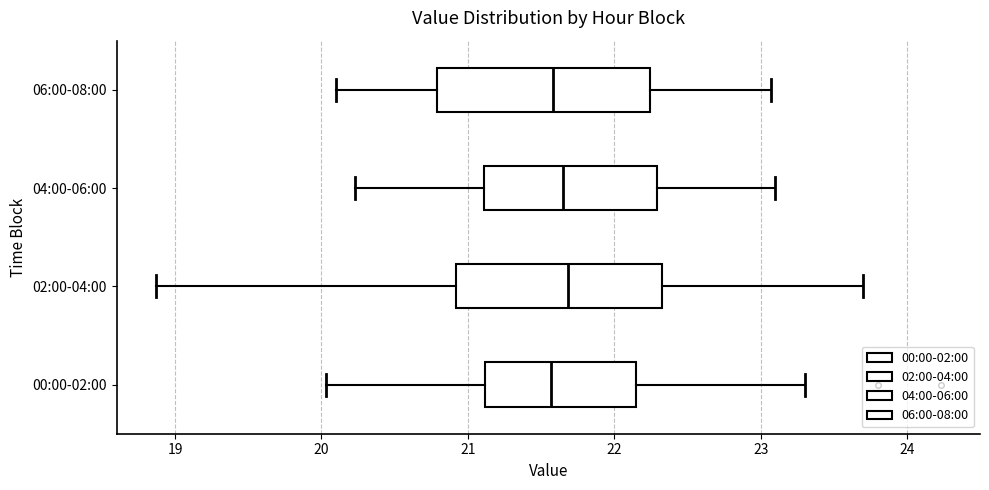

Reading bottom to top, transcribe this box plot: for each box, give where its median line is, the range the box spans, and where its two whiskers end, as read against the x-axis. The values are not printed on the chart, so give them approximately, as read against the axis.

00:00-02:00: median 21.6, box 21.1 to 22.1, whiskers 20.0 to 23.3
02:00-04:00: median 21.7, box 20.9 to 22.3, whiskers 18.9 to 23.7
04:00-06:00: median 21.7, box 21.1 to 22.3, whiskers 20.2 to 23.1
06:00-08:00: median 21.6, box 20.8 to 22.2, whiskers 20.1 to 23.1